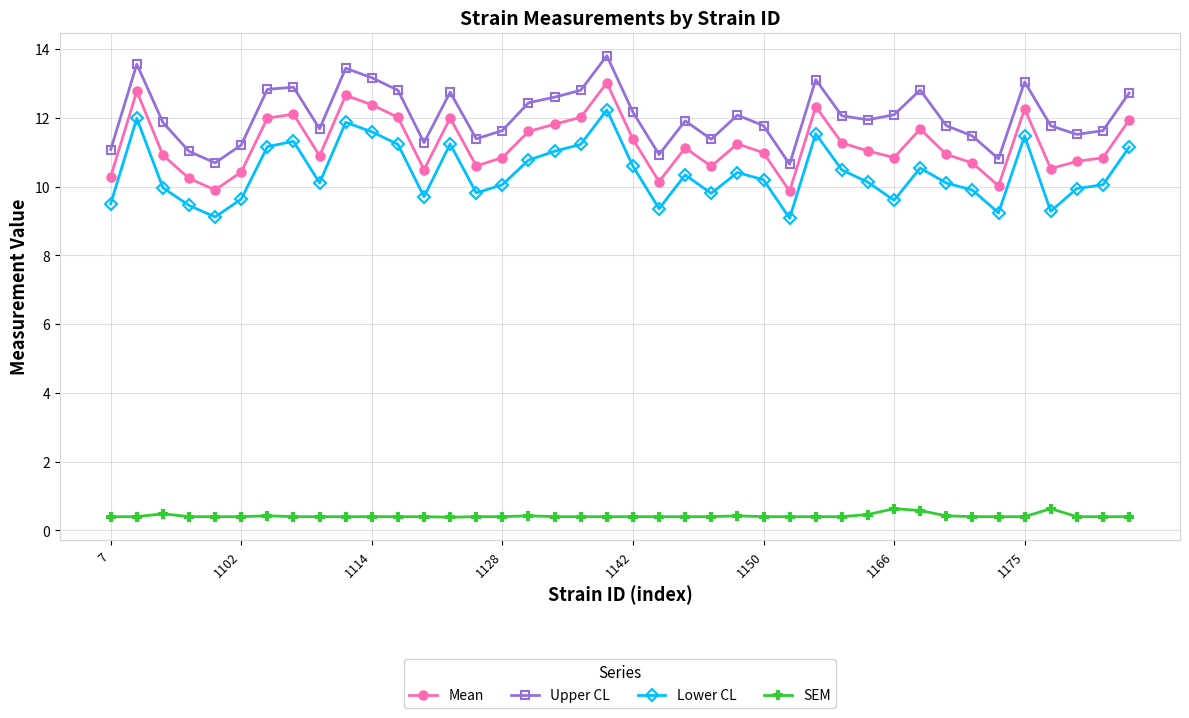

Which series has the largest total across all categories?

Upper CL